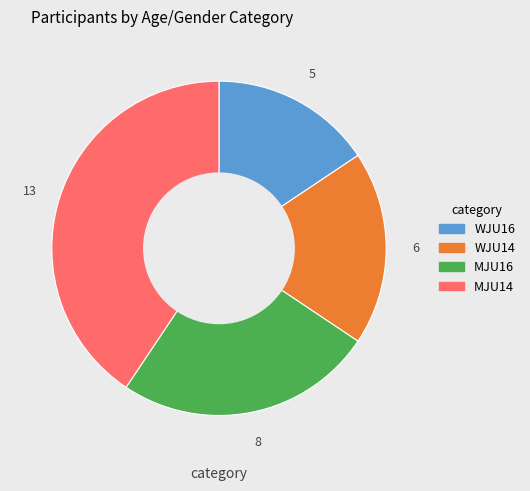

How many segments does this pie chart have?

4